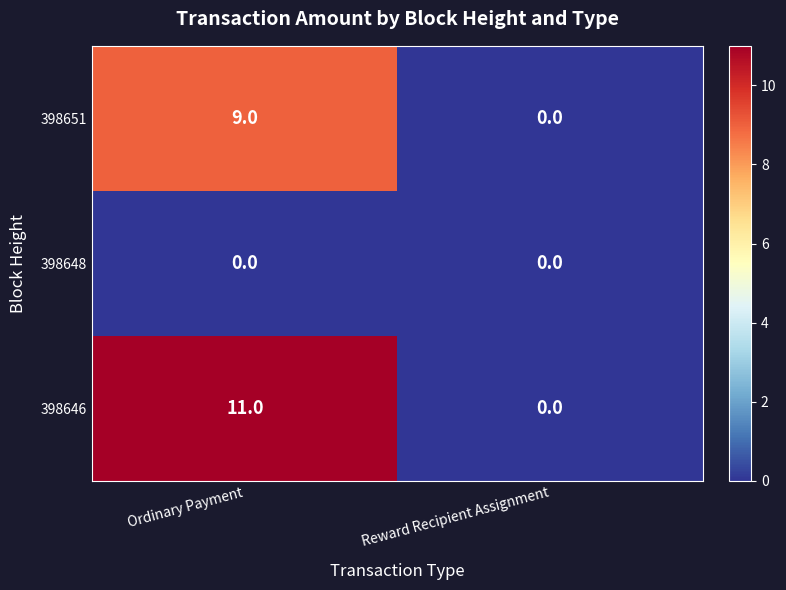

What is the greatest value displayed?

11